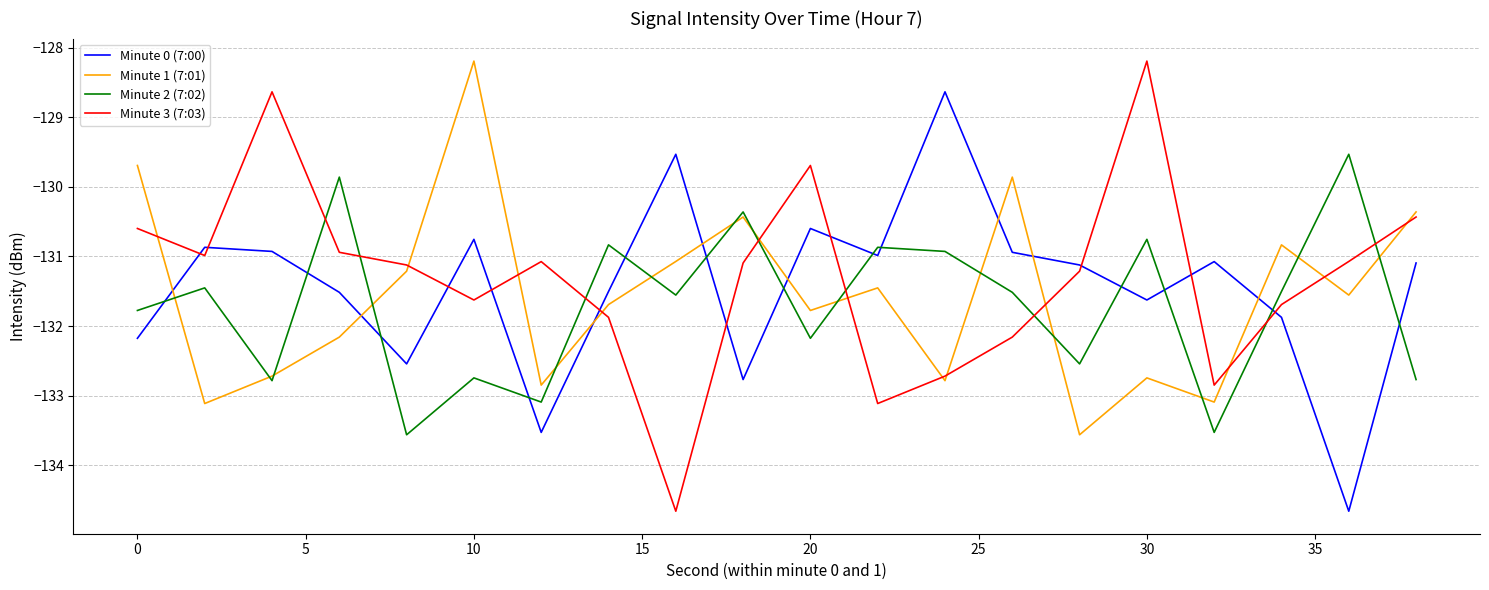

What is the minimum value shown in the chart?

-134.7